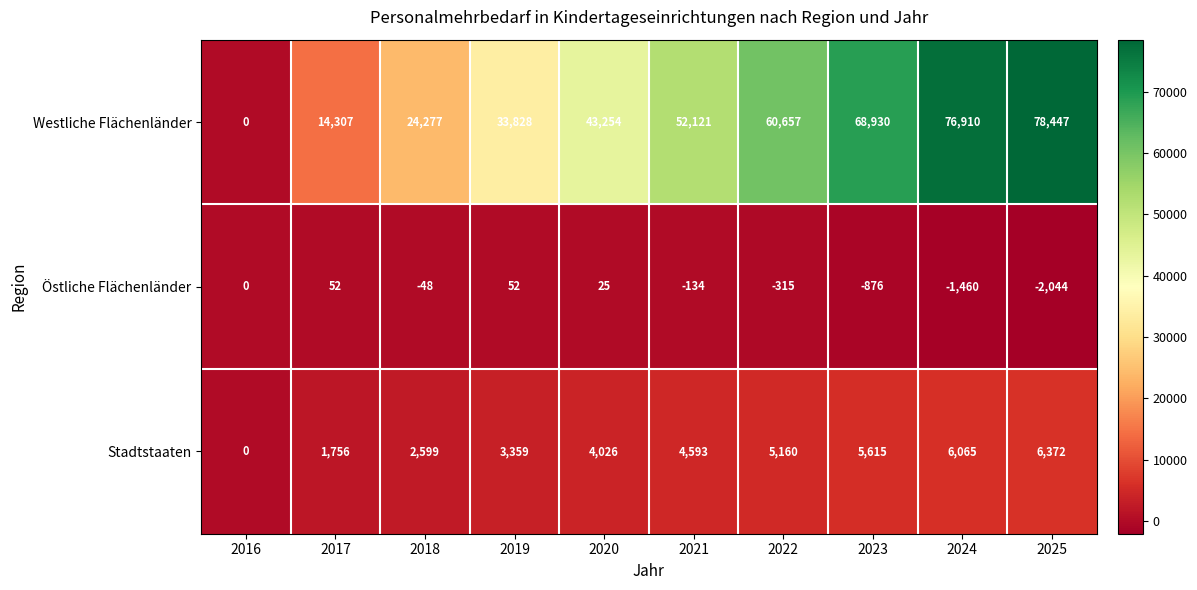

Reading right to left, extract all data points from this chart.

Westliche Flächenländer: 78447	76910	68930	60657	52121	43254	33828	24277	14307	0
Östliche Flächenländer: -2044	-1460	-876	-315	-134	25	52	-48	52	0
Stadtstaaten: 6372	6065	5615	5160	4593	4026	3359	2599	1756	0